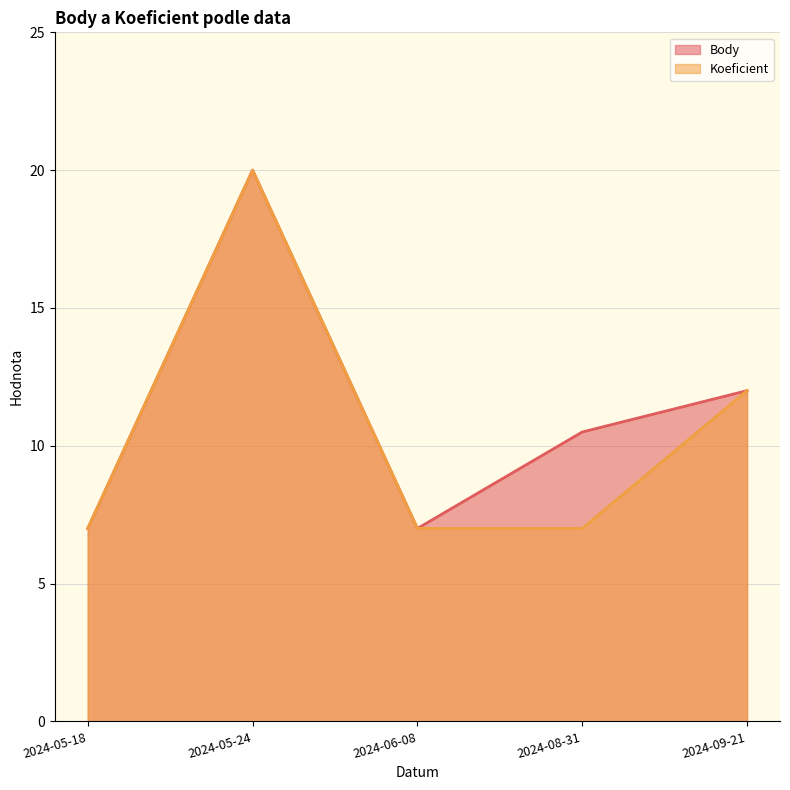

What is the average value of the Koeficient series?

10.6